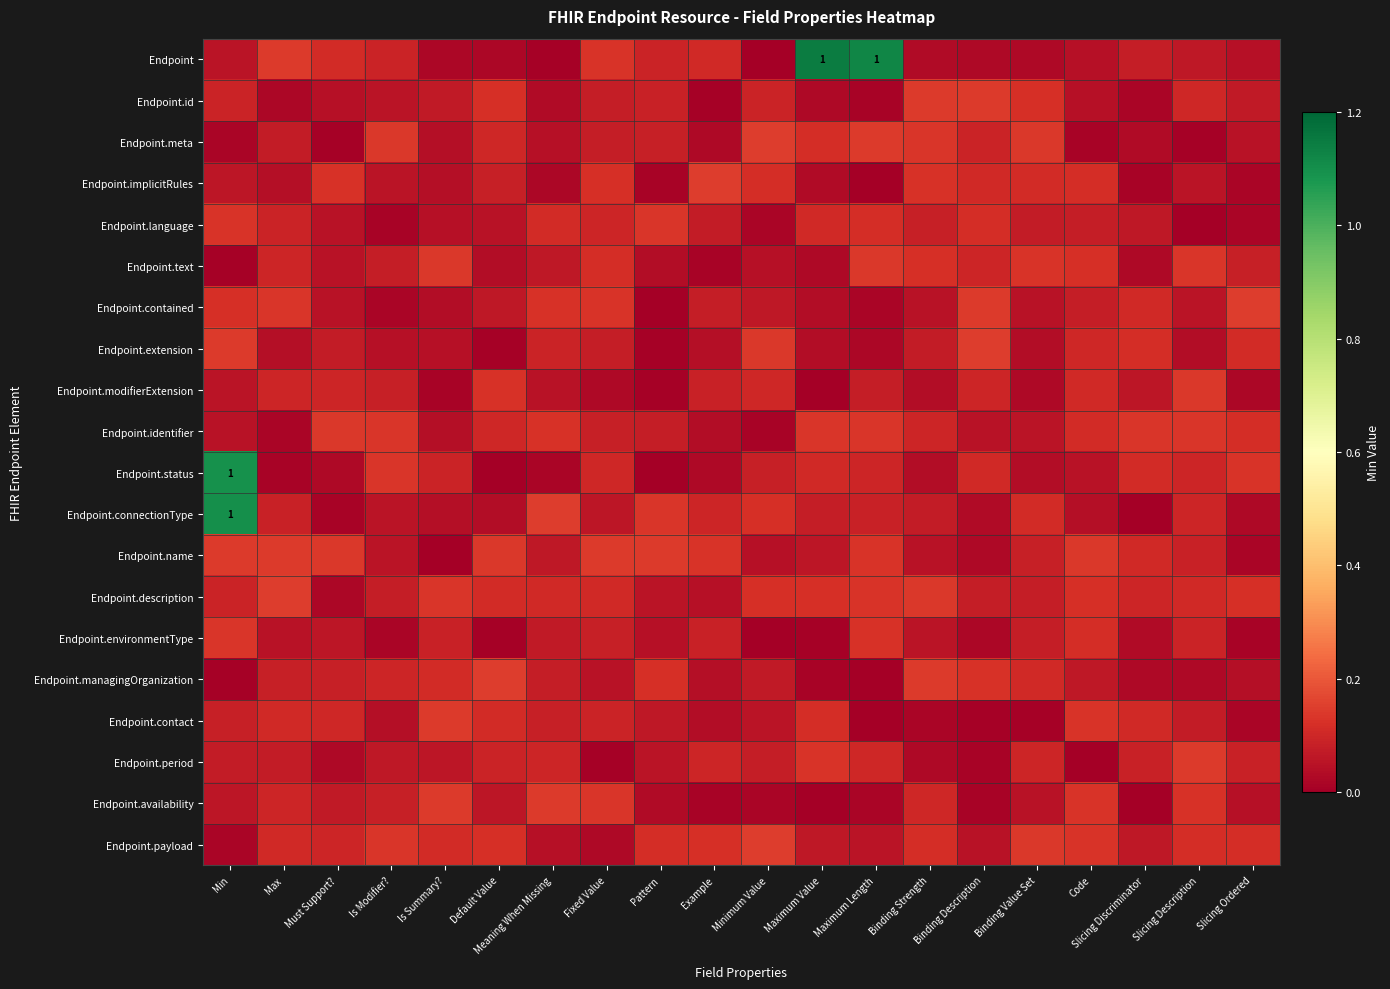

What is the difference between the highest and lowest values at Meaning When Missing?

0.1